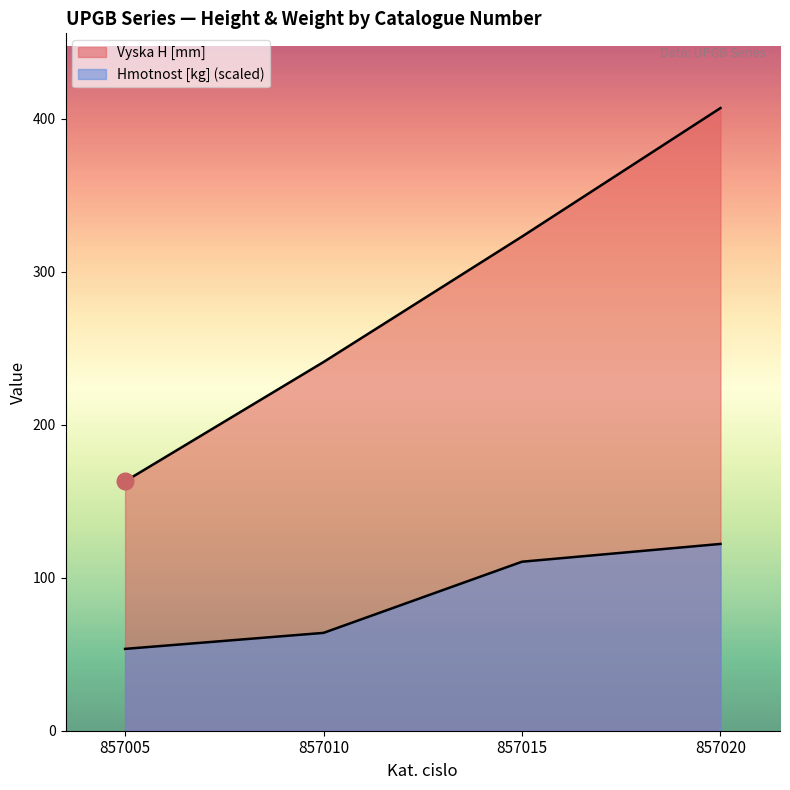

True or false: Vyska H [mm] and Hmotnost [kg] cross at least once.

False